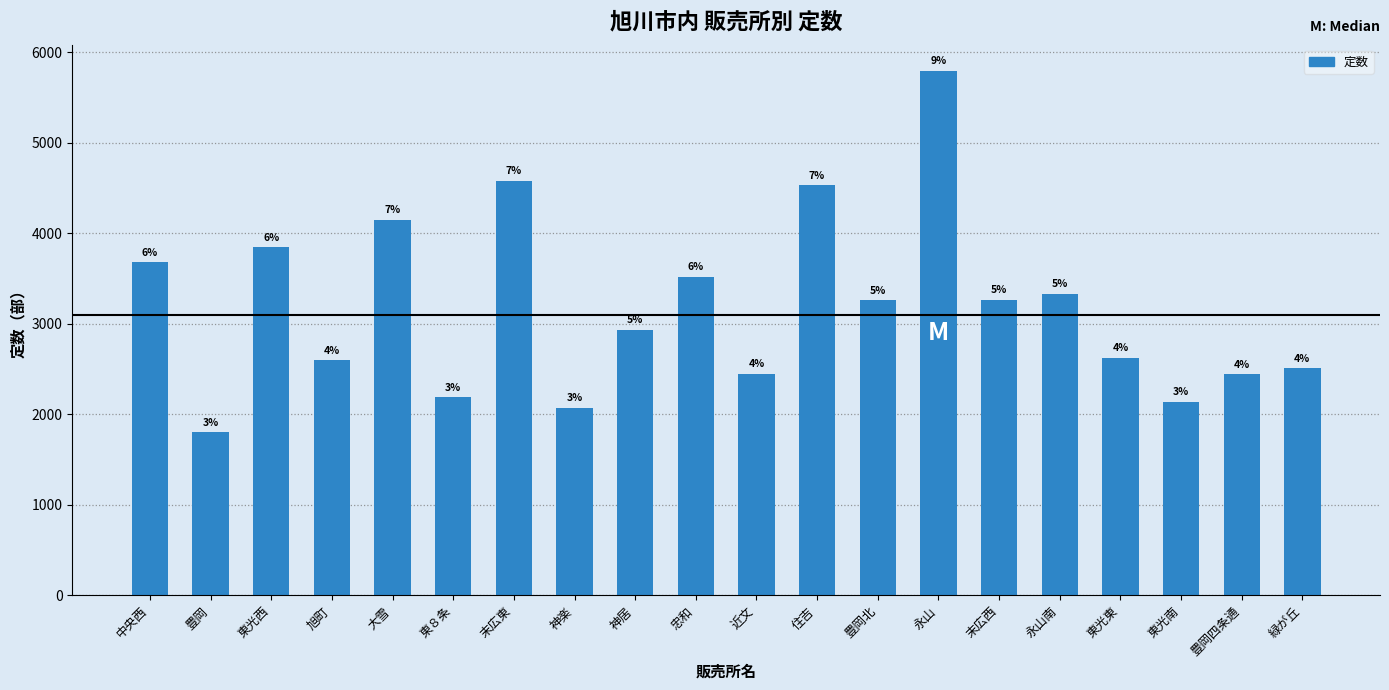

What is the value of the 6th bar from the left?

2190